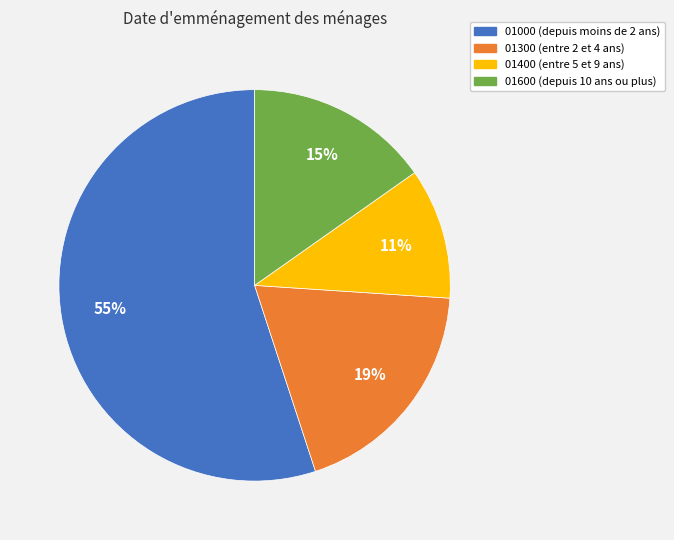

To the nearest percent, what is the difference between the largest and smallest slice percentages?

44%